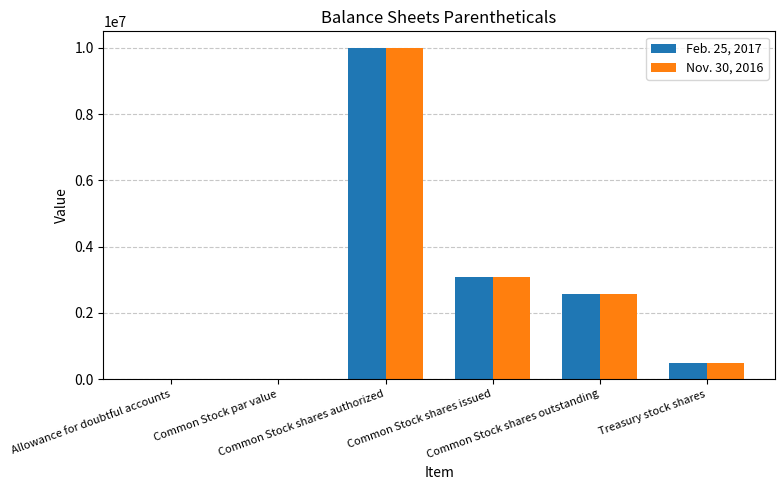

What is the sum of all Nov. 30, 2016 values?

16156630.1